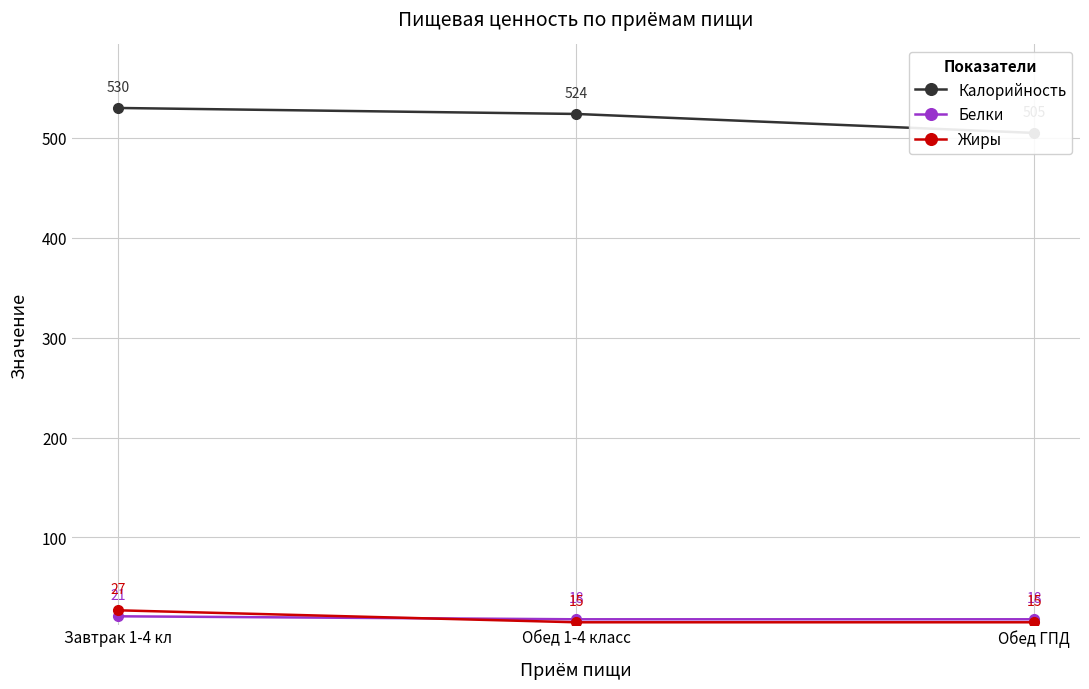

Which series has the largest range (max minus min)?

Калорийность